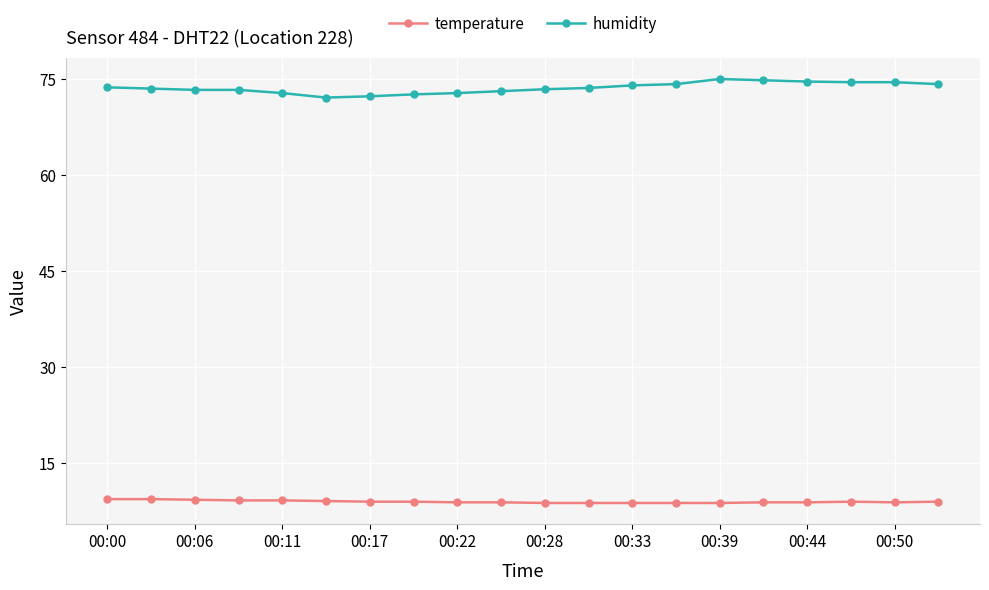

What is the minimum value for temperature?

8.8